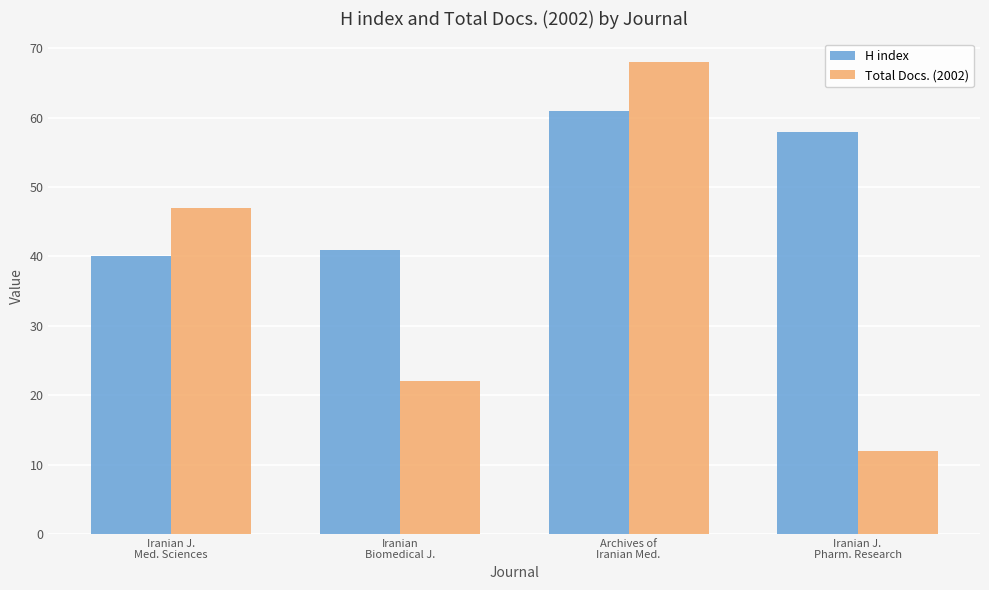

Reading left to right, what are all the values shown in this chart?

H index: 40	41	61	58
Total Docs. (2002): 47	22	68	12